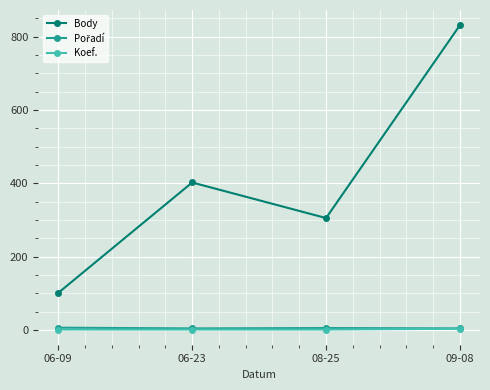

What is the value of the Koef. point at the 2nd from the left?

1